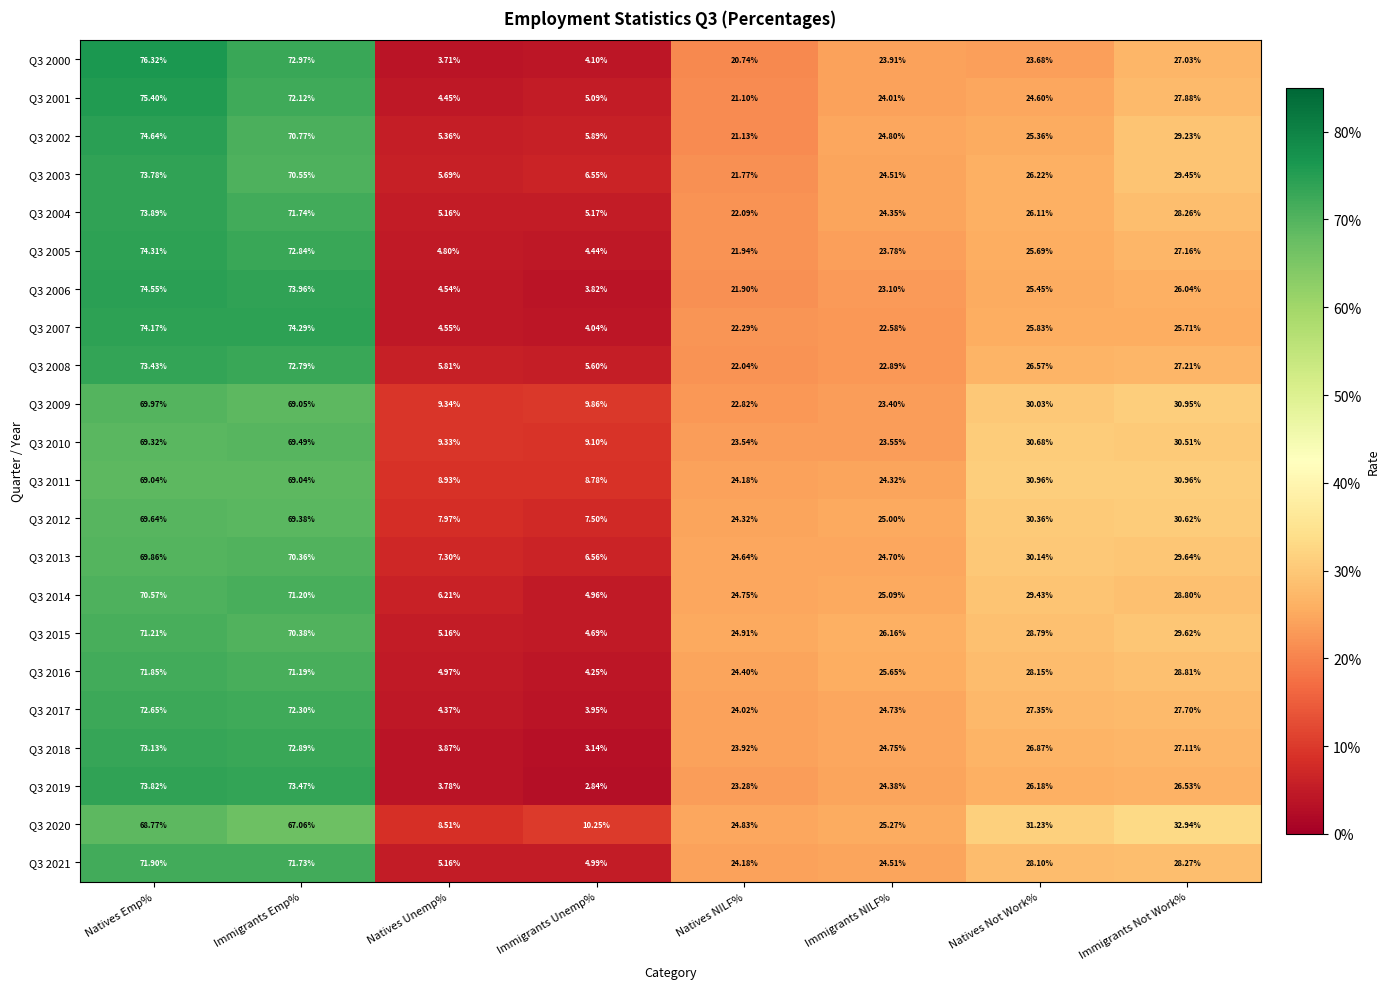

Which label corresponds to the largest value in the chart?

Natives Emp%